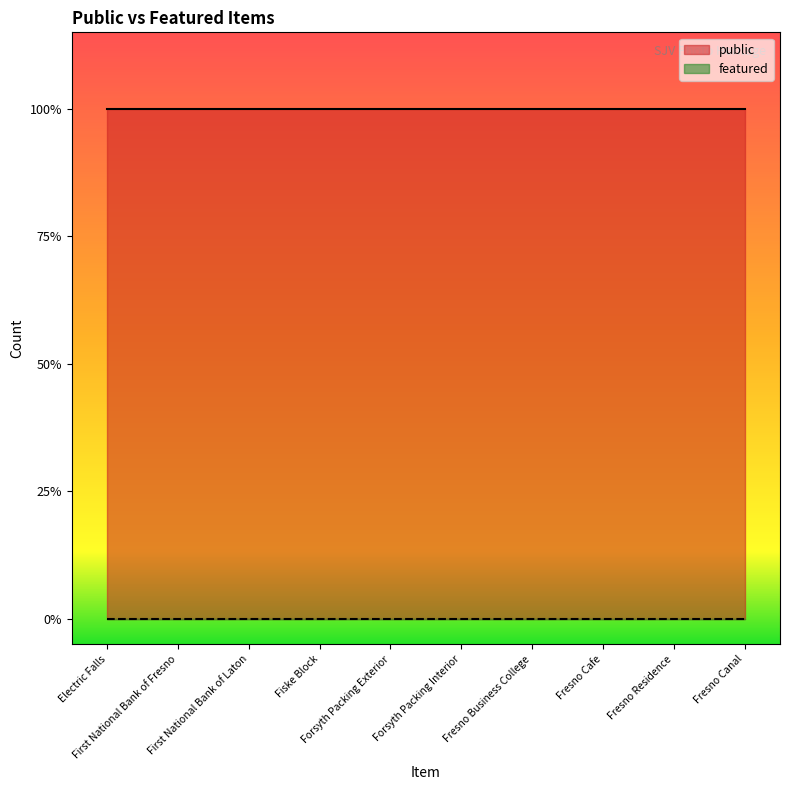

Is it true that public equals 1 at First National Bank of Laton?

True